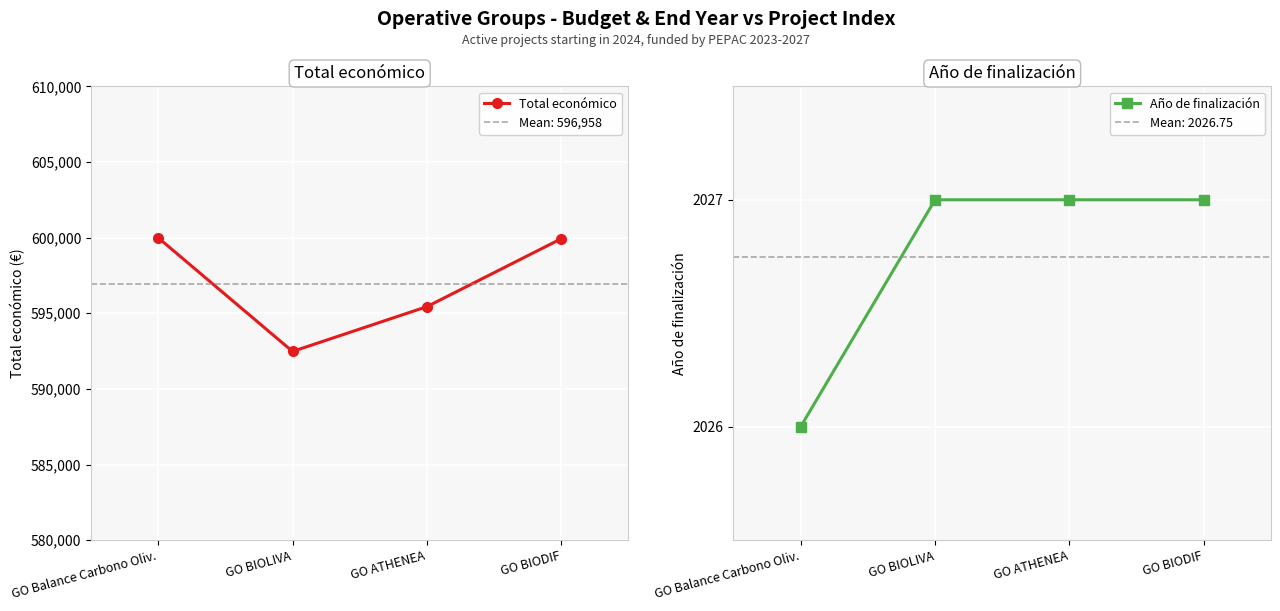

What is the difference between the maximum and minimum values in the Año de finalización series?

1